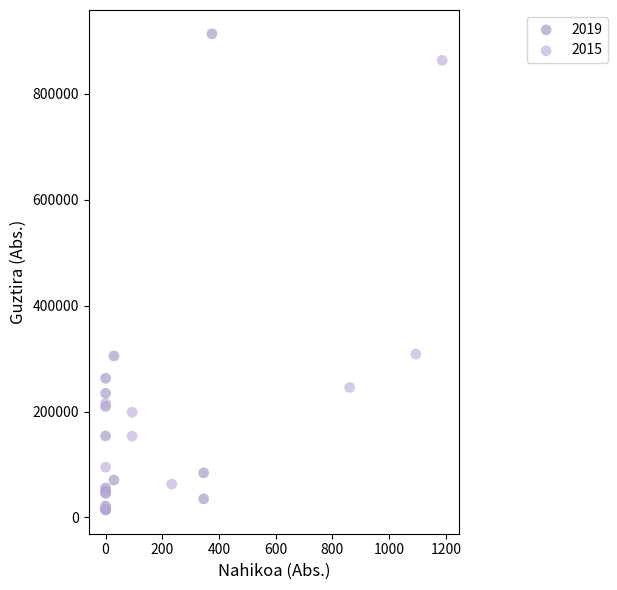

Which series has the widest spread of Y values?

2019